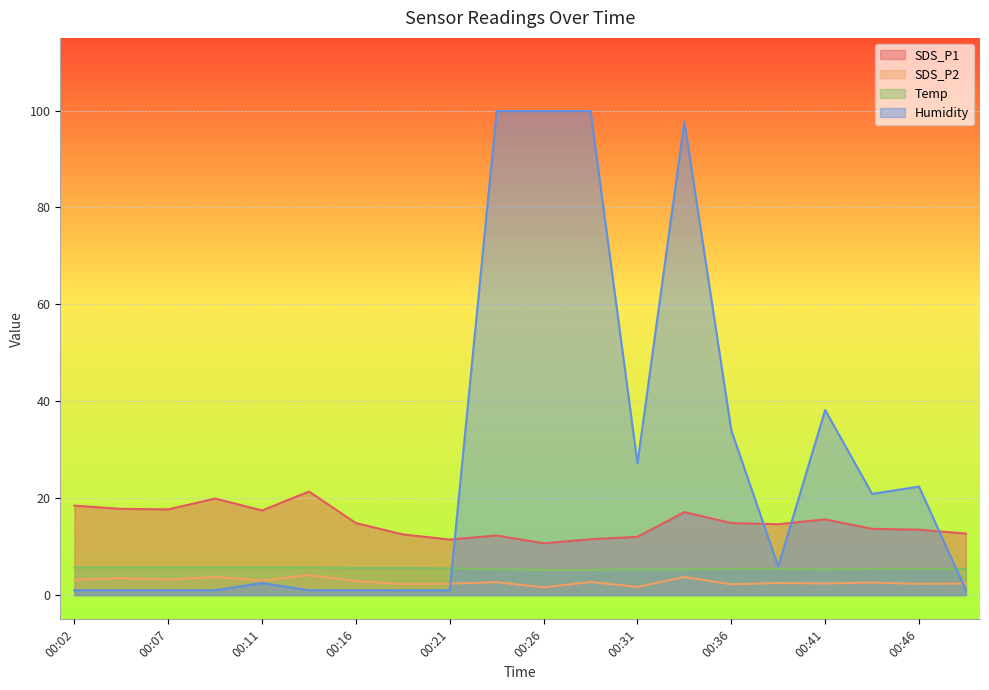

In Humidity, how many points are lower than both neighbors (excluding endpoints)?

3